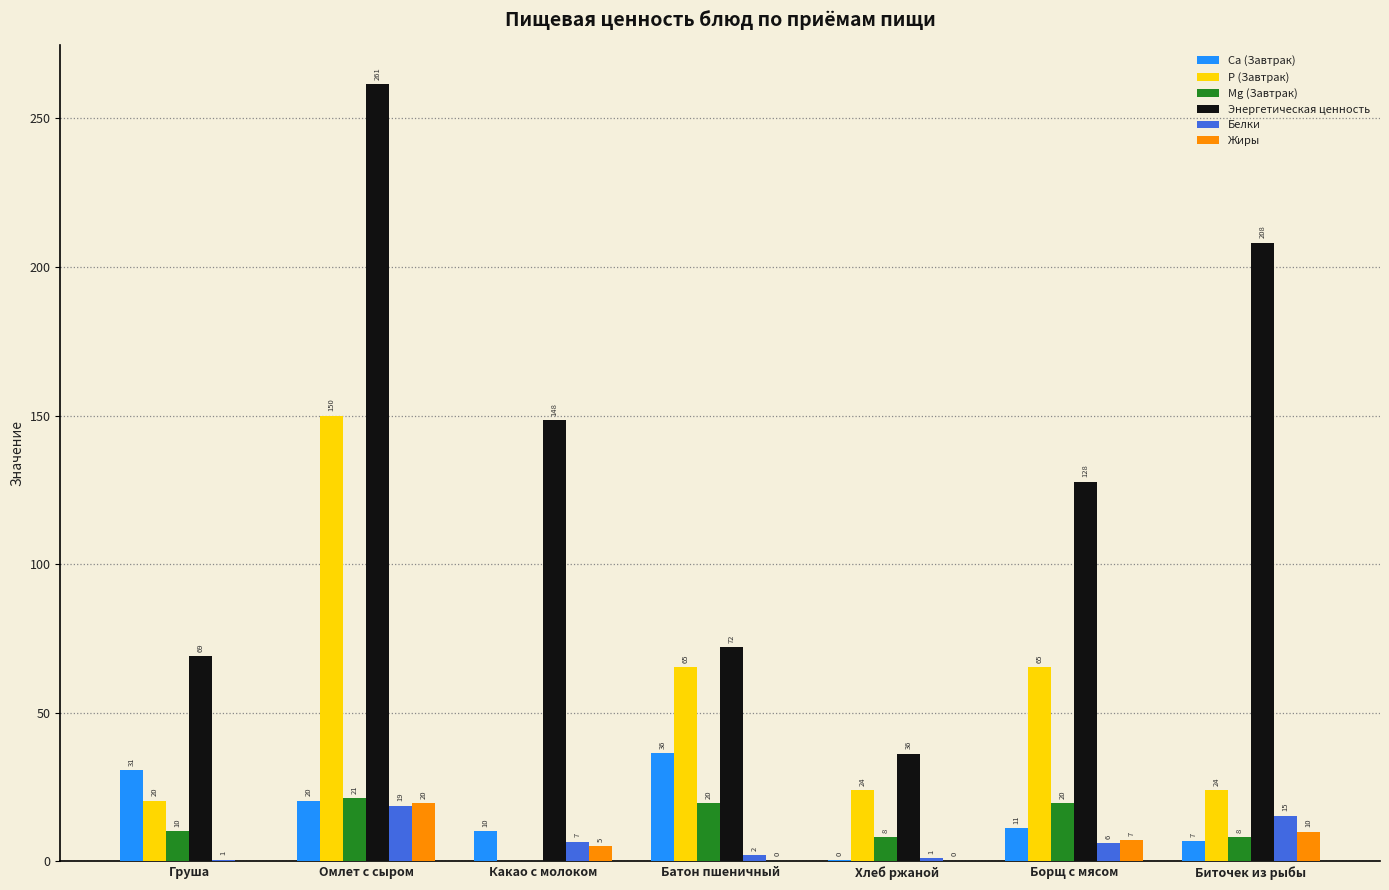

What are all the series names shown in the legend?

Ca (Завтрак), P (Завтрак), Mg (Завтрак), Энергетическая ценность, Белки, Жиры